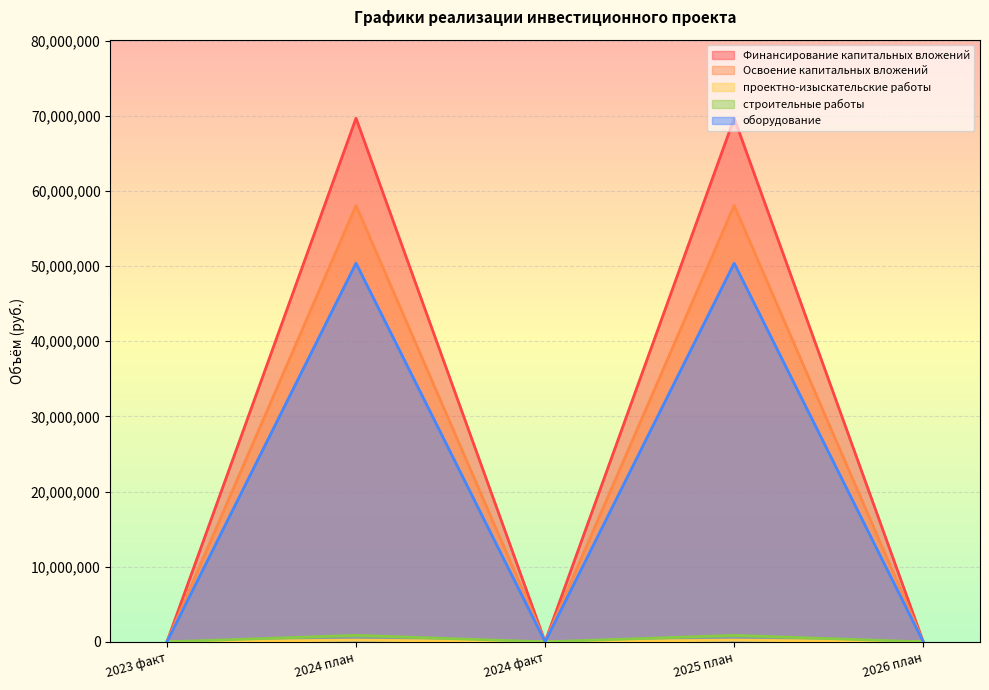

What is the greatest value displayed?

69689689